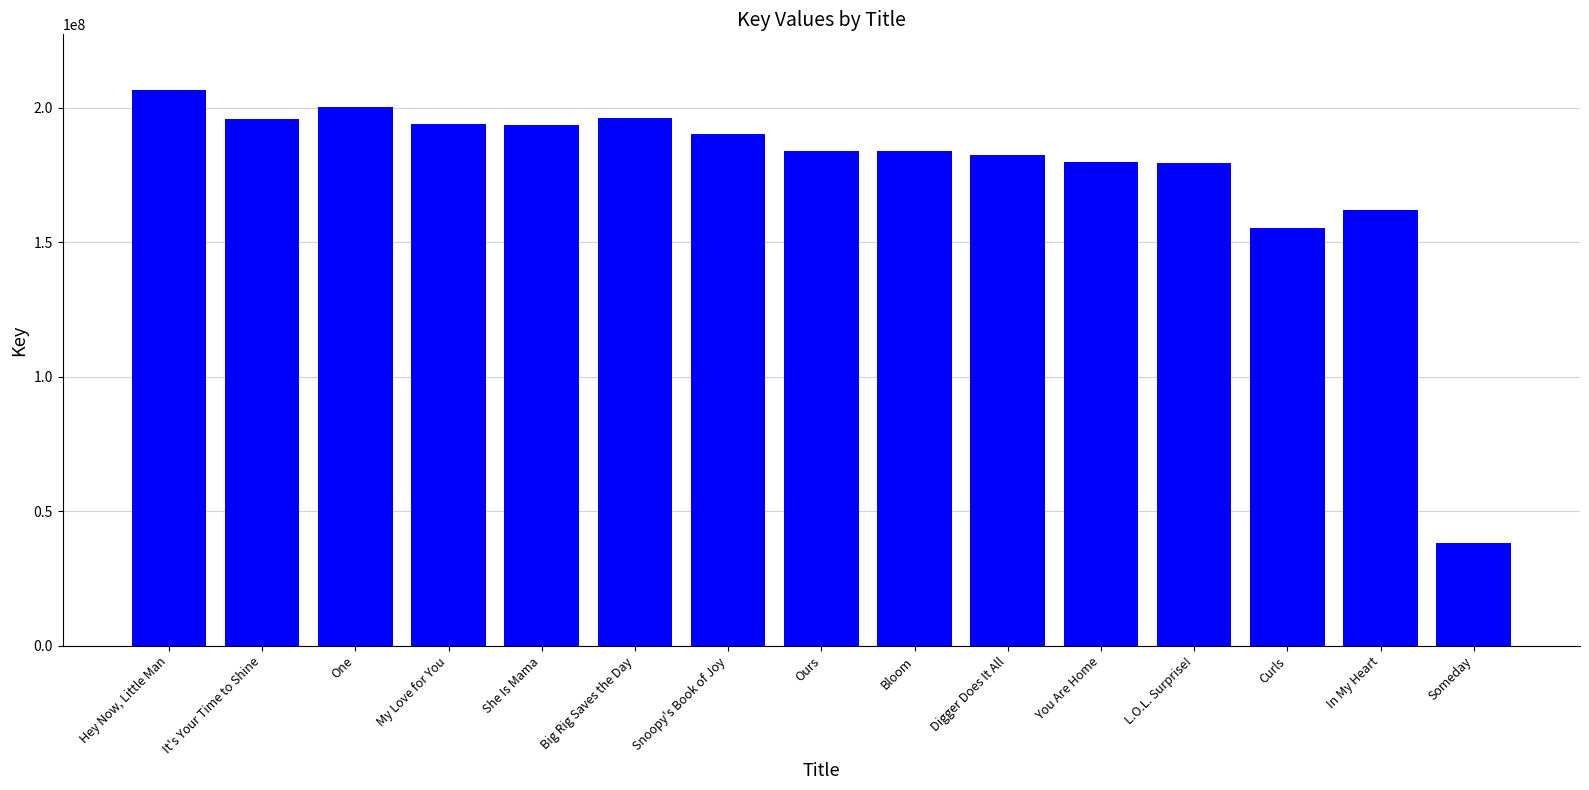

Which category has the highest value across all series?

Hey Now, Little Man